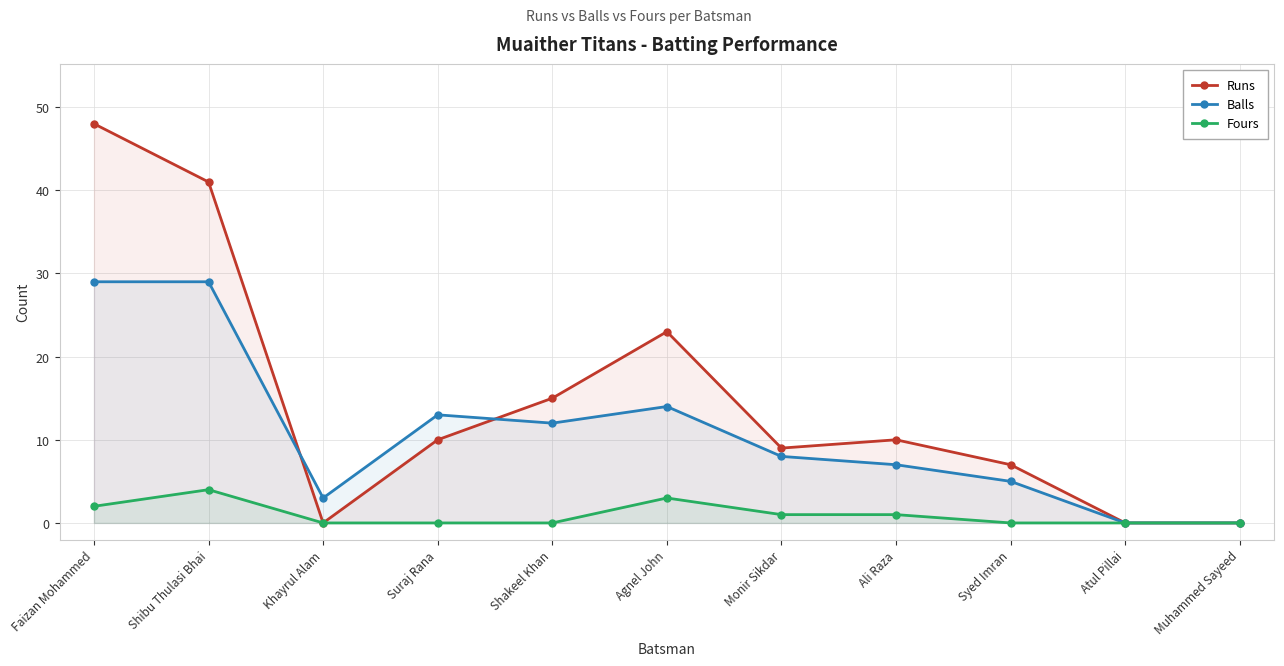

What are all the series names shown in the legend?

Runs, Balls, Fours